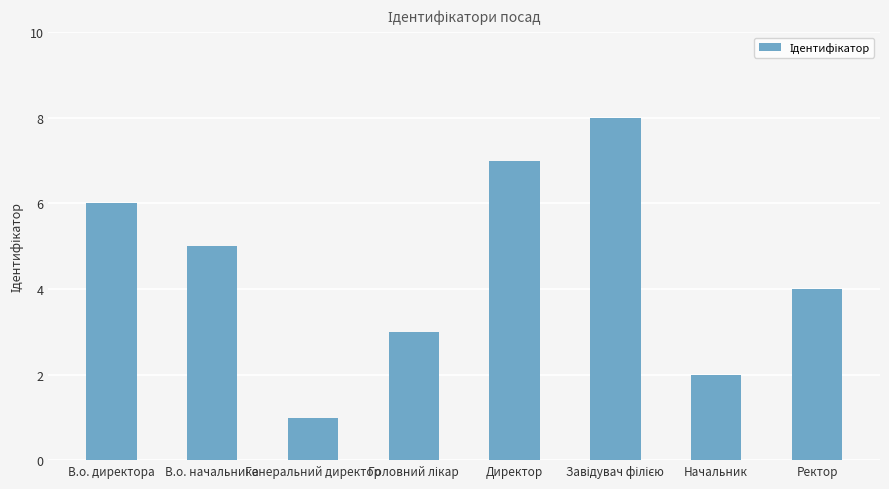

What is the maximum value shown in the chart?

8